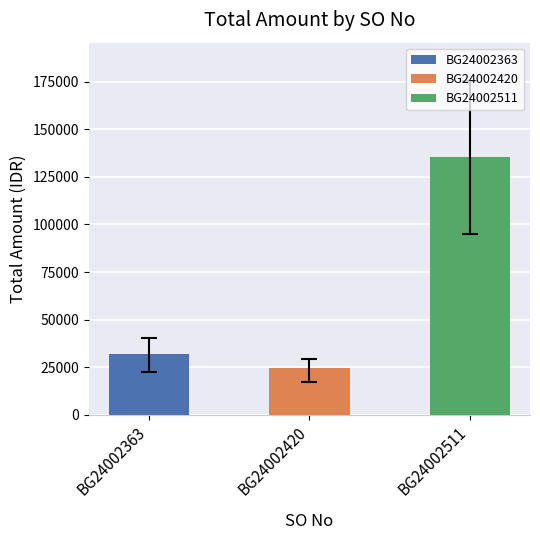

Does the chart contain stacked bars?

No